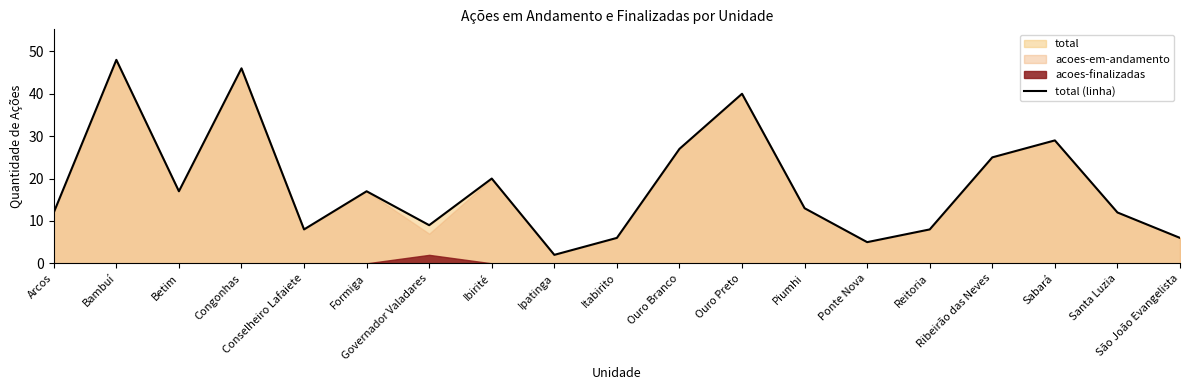

Reading right to left, transcribe all the data shown in this chart.

São João Evangelista=6	Santa Luzia=12	Sabará=29	Ribeirão das Neves=25	Reitoria=8	Ponte Nova=5	Piumhi=13	Ouro Preto=40	Ouro Branco=27	Itabirito=6	Ipatinga=2	Ibirité=20	Governador Valadares=9	Formiga=17	Conselheiro Lafaiete=8	Congonhas=46	Betim=17	Bambuí=48	Arcos=12